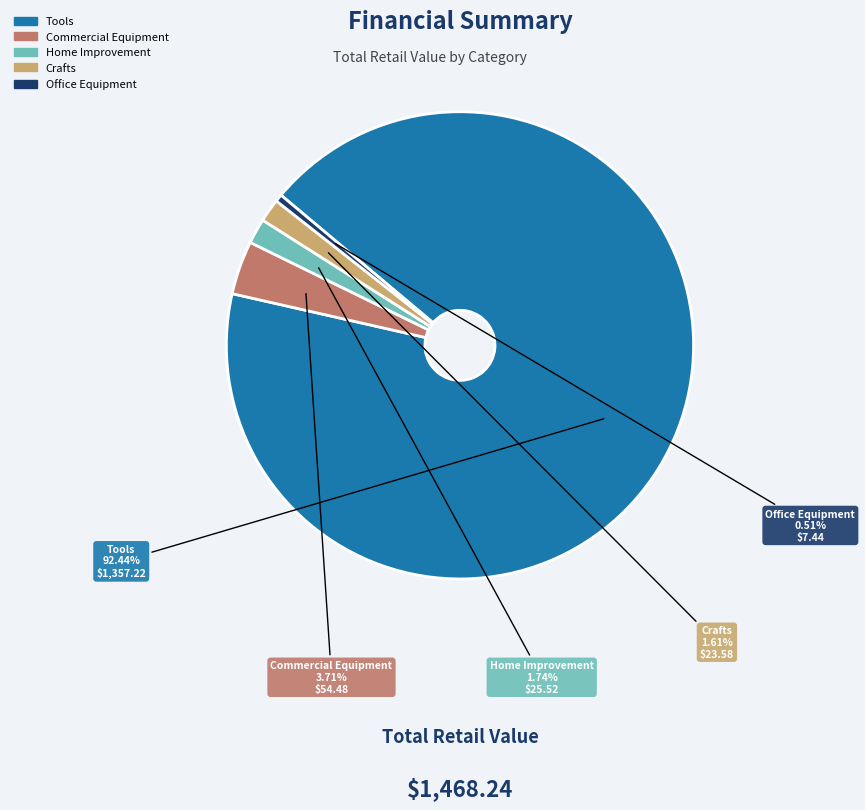

How many slices are in this pie chart?

5